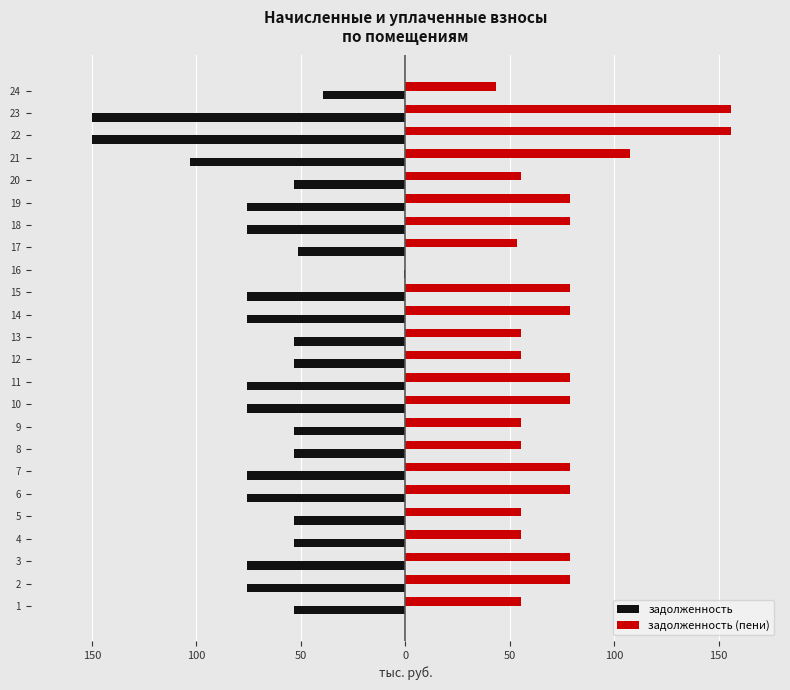

What are all the series names shown in the legend?

задолженность, задолженность (пени)